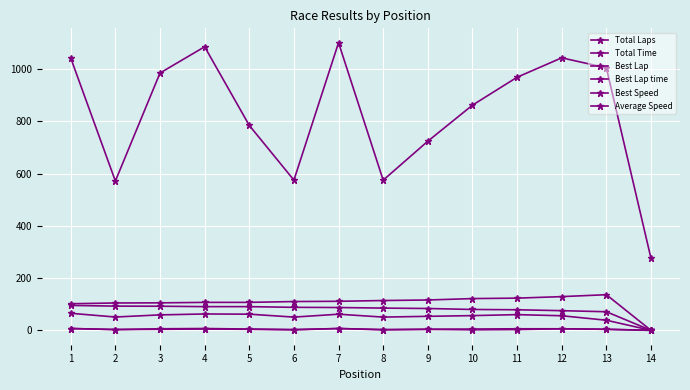

Does the chart have visible grid lines?

Yes